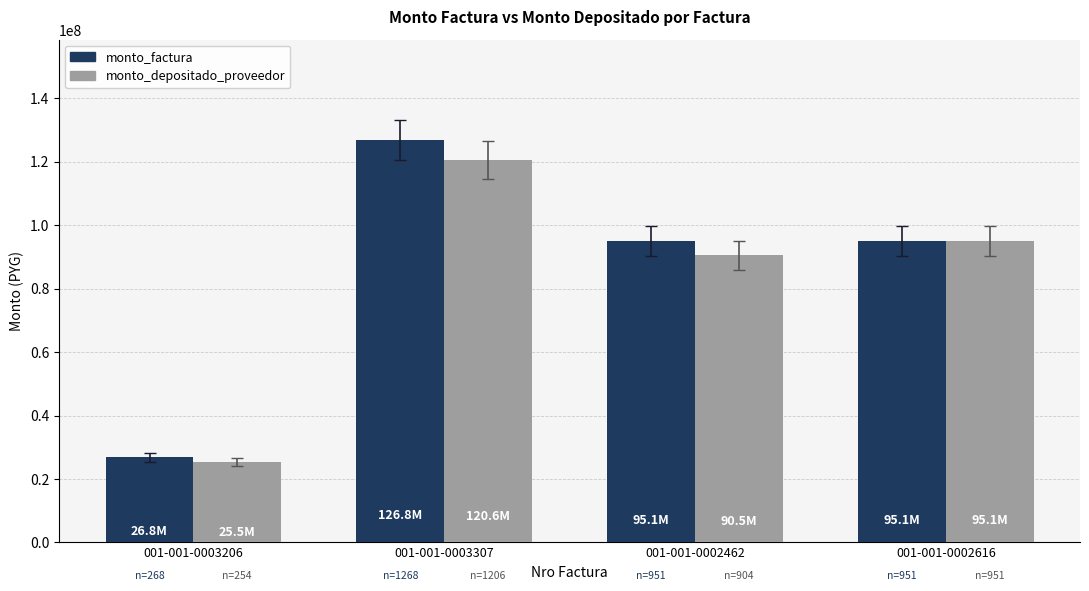

What are all the series names shown in the legend?

monto_factura, monto_depositado_proveedor